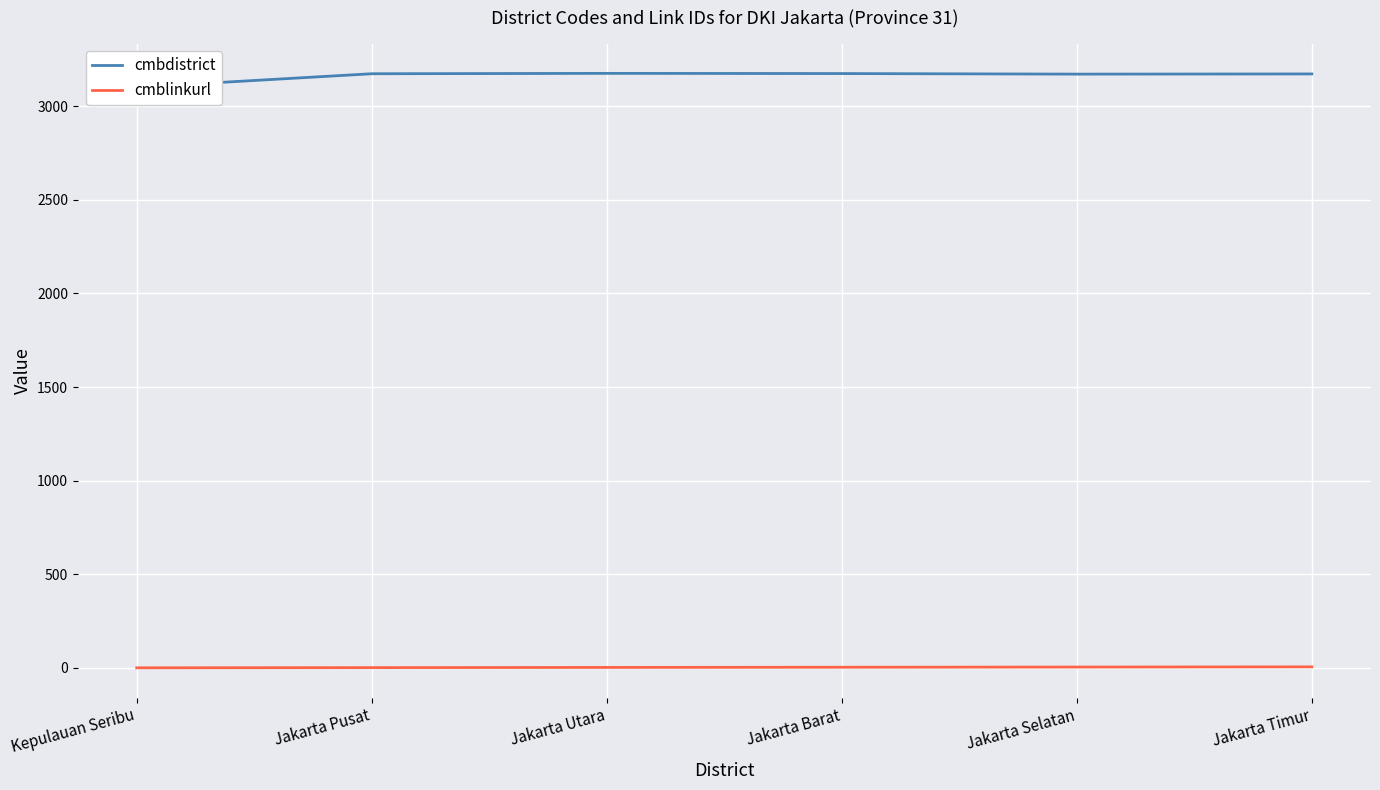

In cmbdistrict, how many points are lower than both neighbors (excluding endpoints)?

1